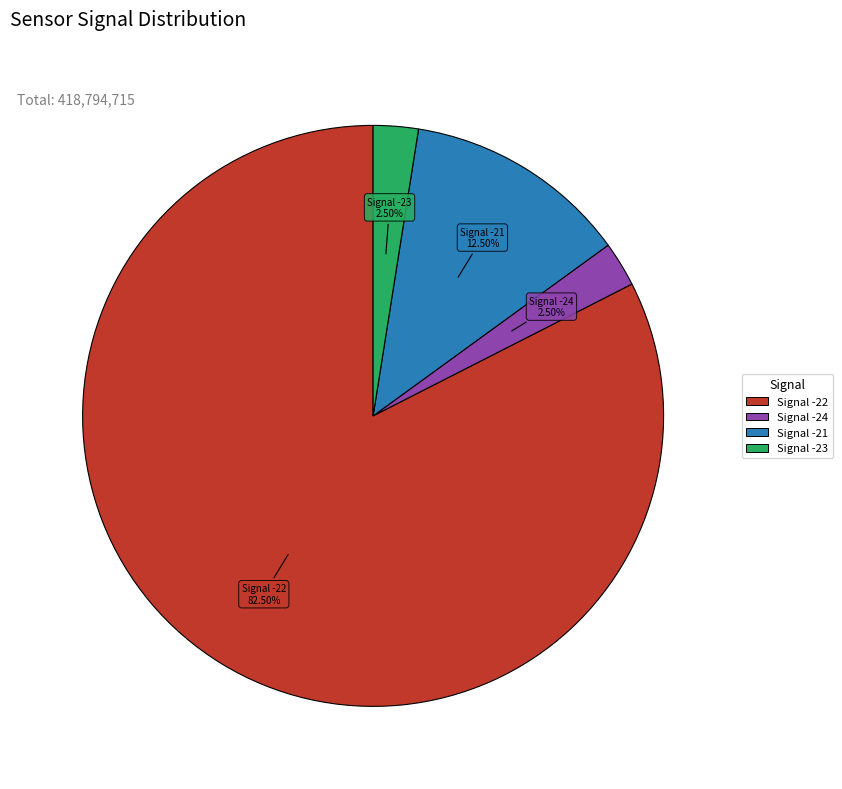

Is there a majority slice in this chart?

Yes